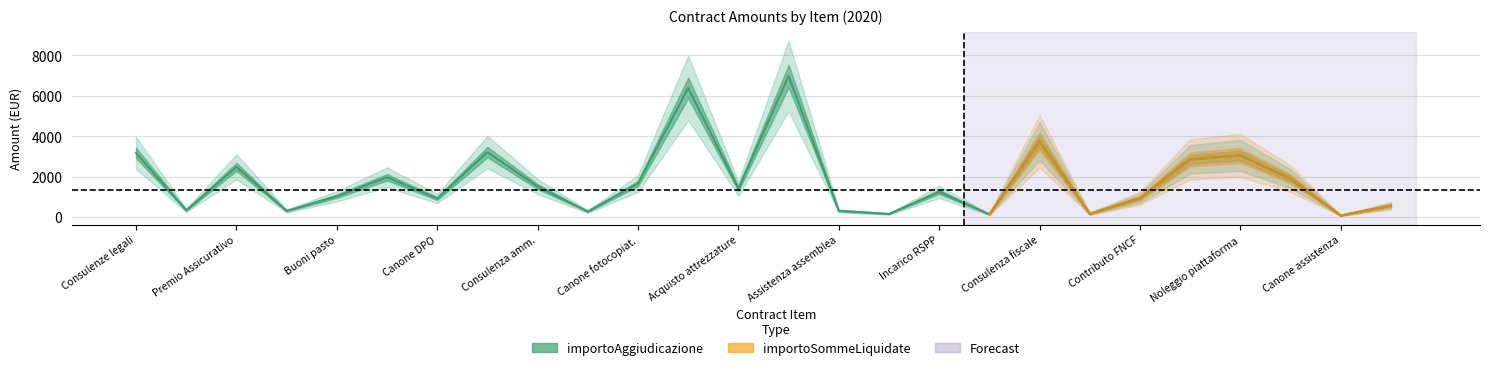

Read the value at 9.

268.6